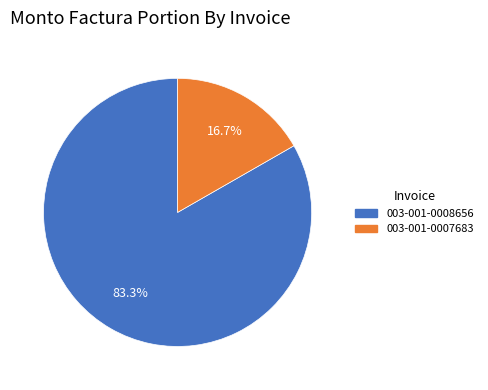

Count the number of slices in the pie.

2